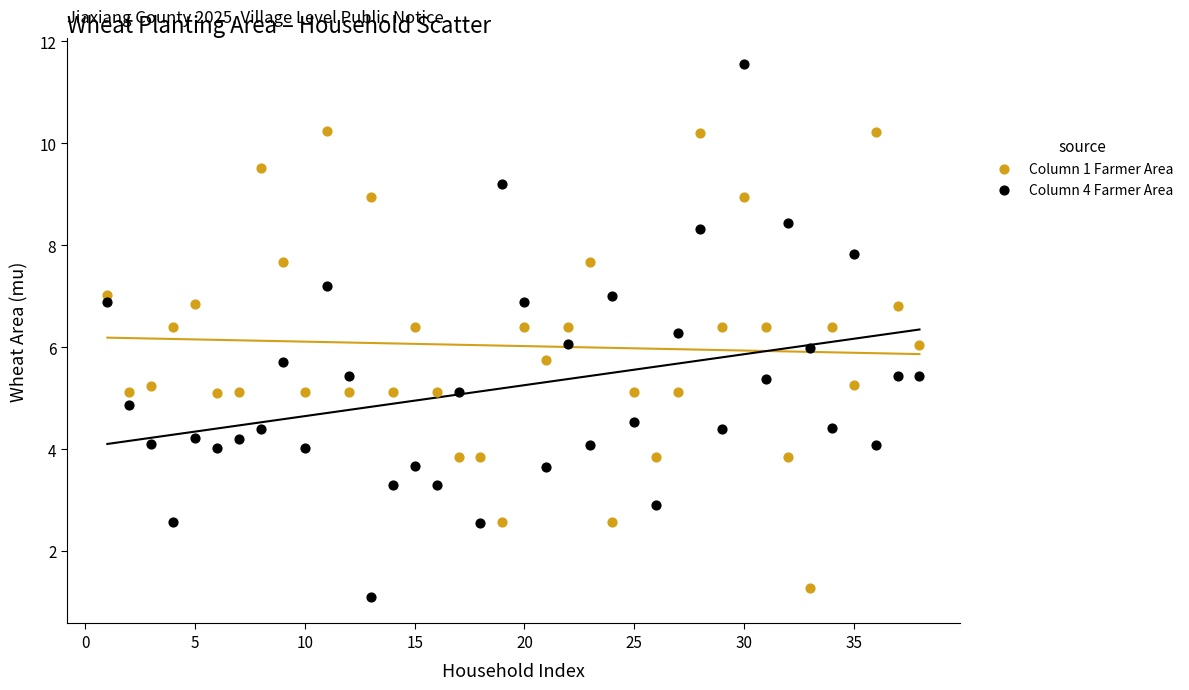

Which series has the largest Y range (max minus min)?

Column 4 Farmer Area